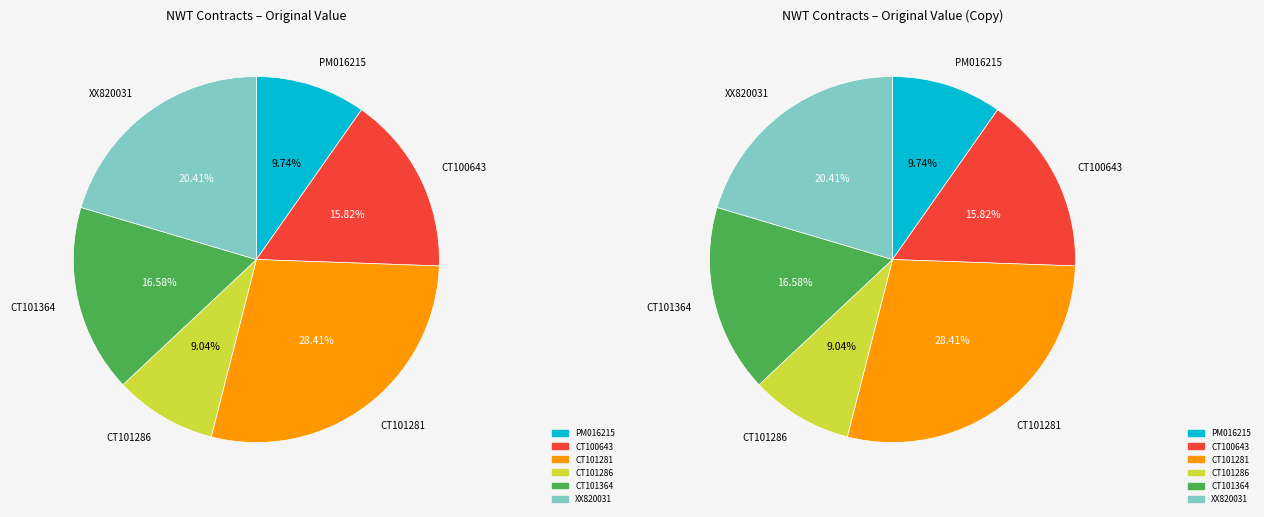

Rank the categories by value from highest to lowest.

CT101281, XX820031, CT101364, CT100643, PM016215, CT101286